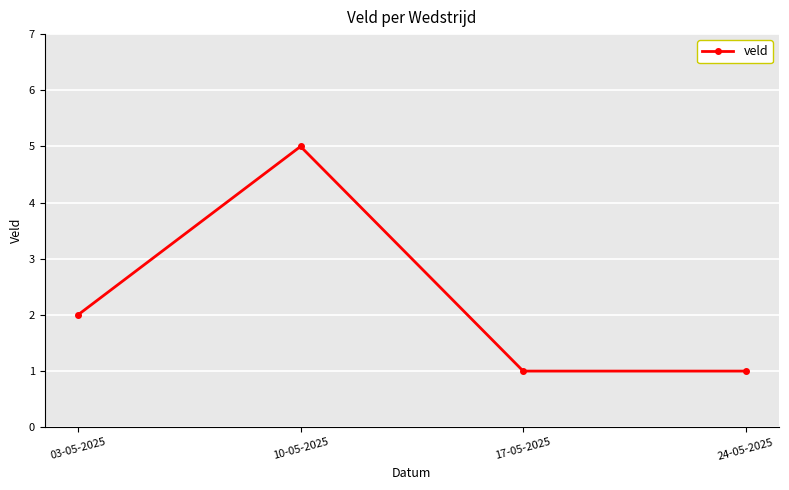

Approximately how many times larger is the value at 17-05-2025 compared to 03-05-2025?

0.5